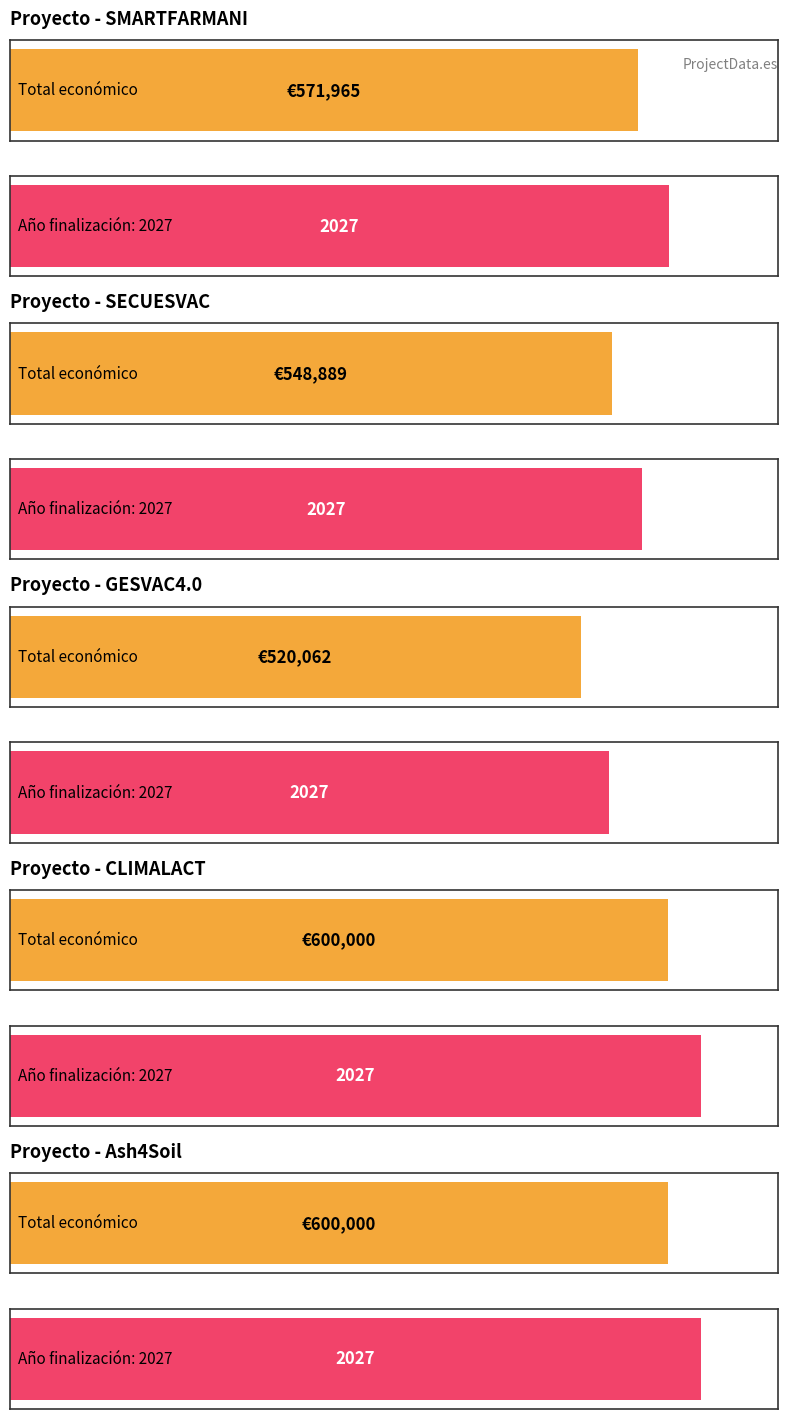

Where is the data nearest to the value 560031?

SECUESVAC